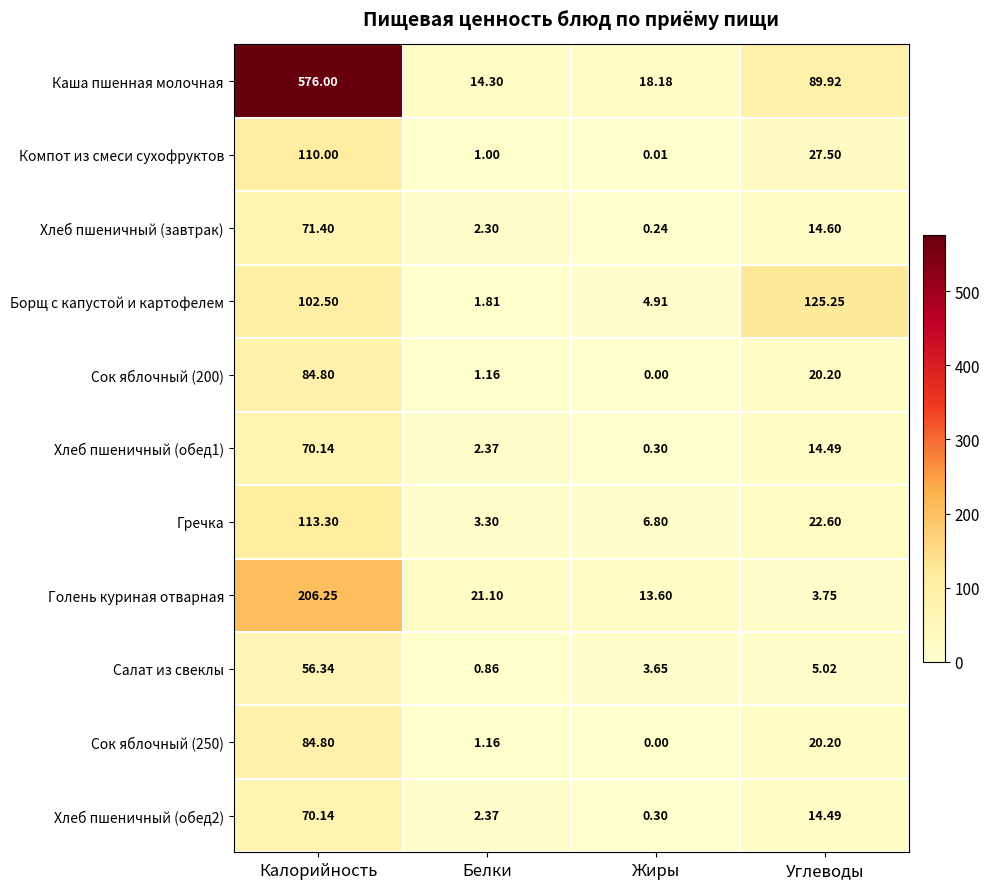

Which category has the lowest value in the Борщ с капустой и картофелем series?

Белки